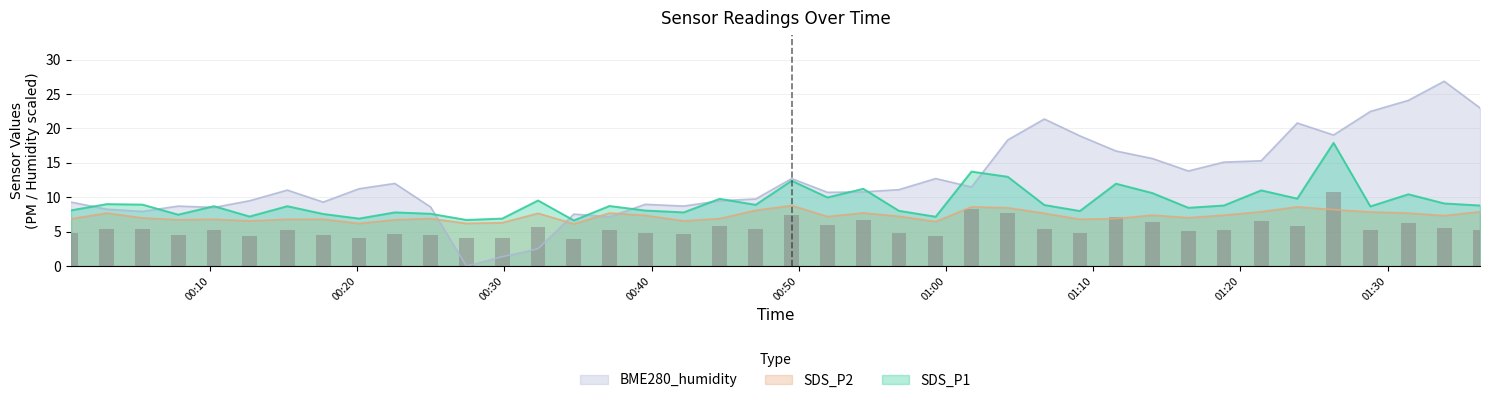

True or false: BME280_humidity has a value of 9.7 at 2022/05/13 00:47:04.

True